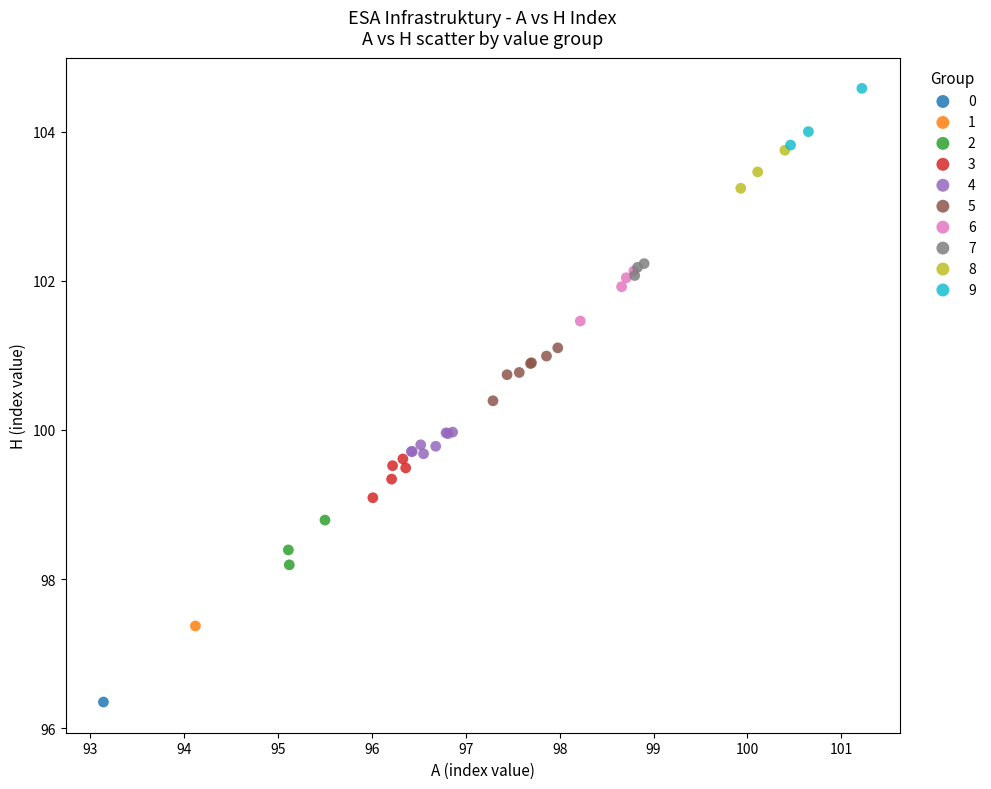

What are all the series names shown in the legend?

0, 1, 2, 3, 4, 5, 6, 7, 8, 9